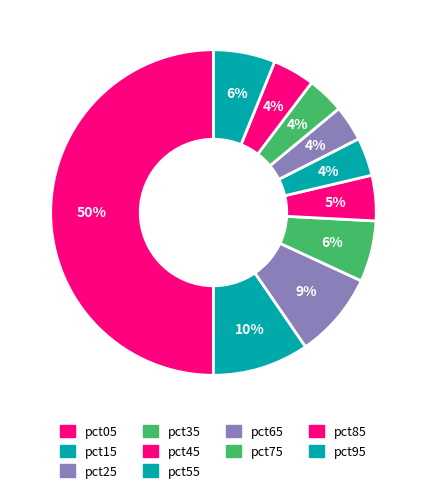

Does pct65 represent more than half of the total?

No